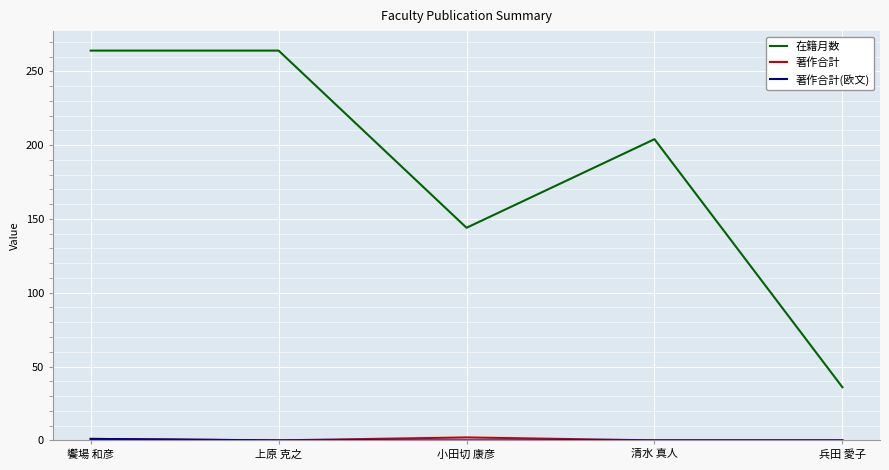

Which series has the largest total across all categories?

在籍月数